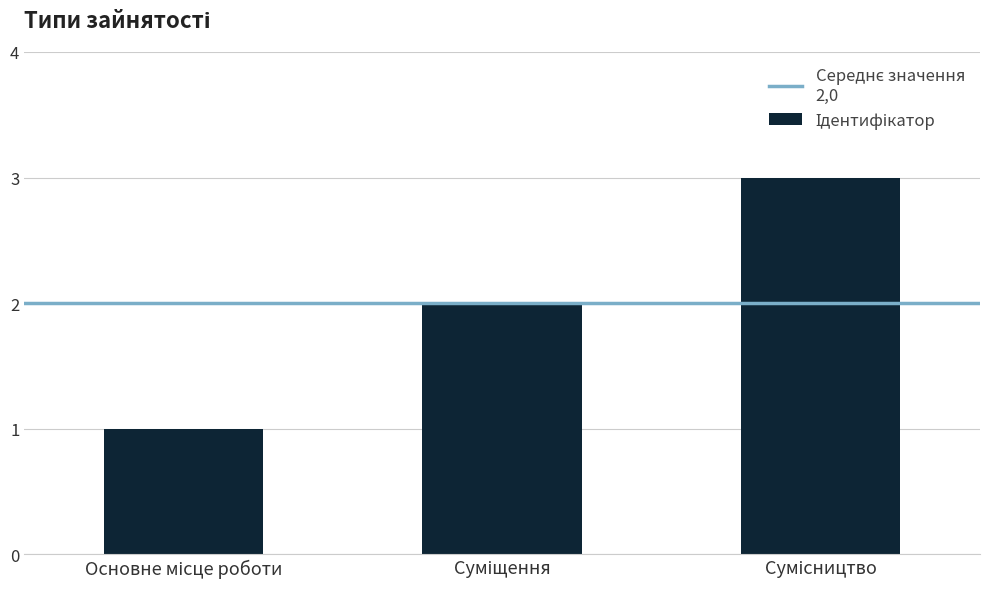

What is the sum of all values?

6